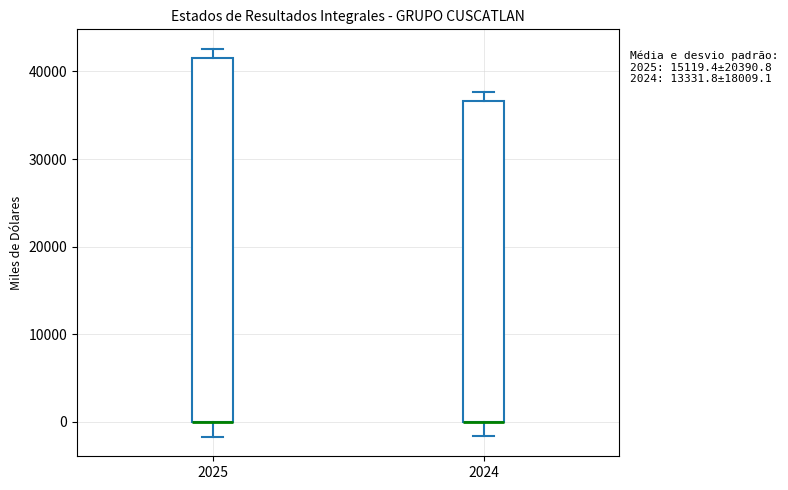

Reading left to right, read every box against the y-axis: the position of its median line, the range the box covers, and the ends of its whiskers. The values are not printed on the chart, so give them approximately, as read against the axis.

2025: median 0 (drawn on the box's lower edge), box 0 to 42000, whiskers -2000 to 43000
2024: median 0 (drawn on the box's lower edge), box 0 to 37000, whiskers -2000 to 38000